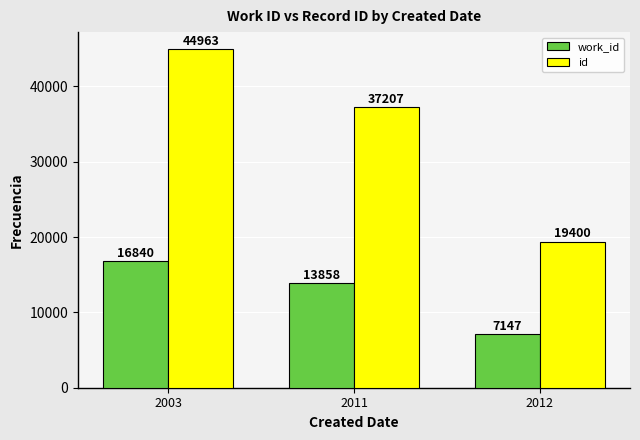

Is it true that work_id equals 5093 at 2011?

False